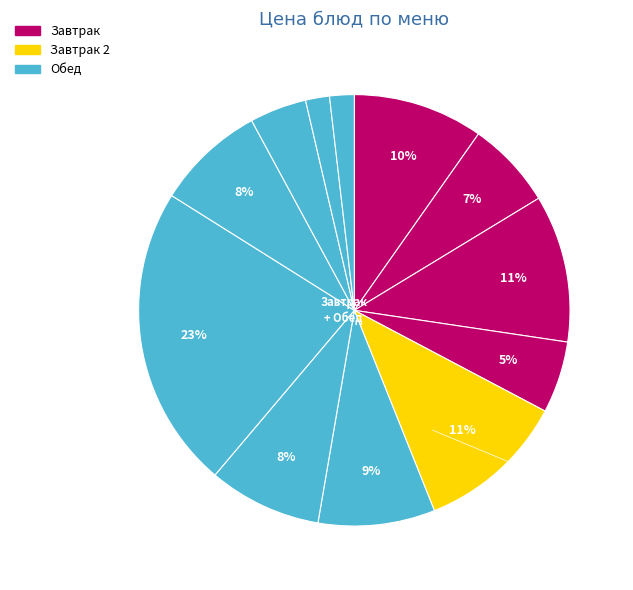

Does any single category account for the majority?

No